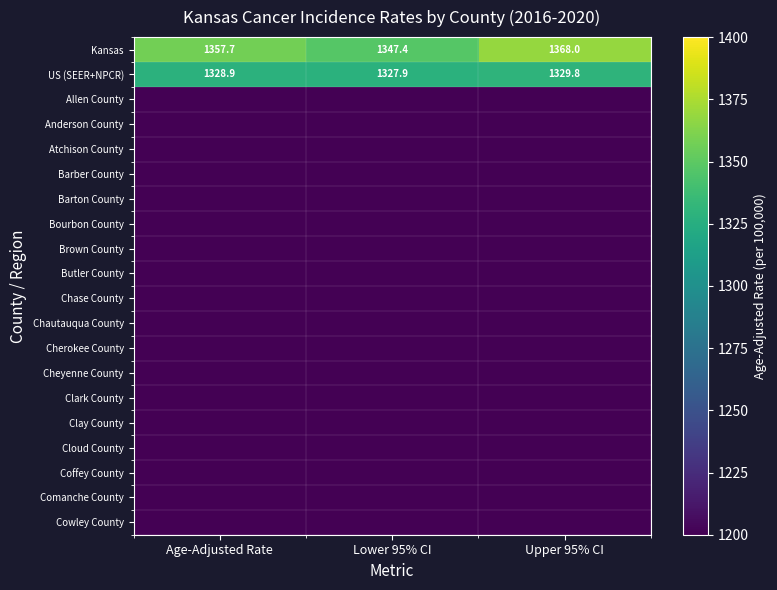

List the labels in order of US (SEER+NPCR) value, largest first.

Upper 95% CI, Age-Adjusted Rate, Lower 95% CI